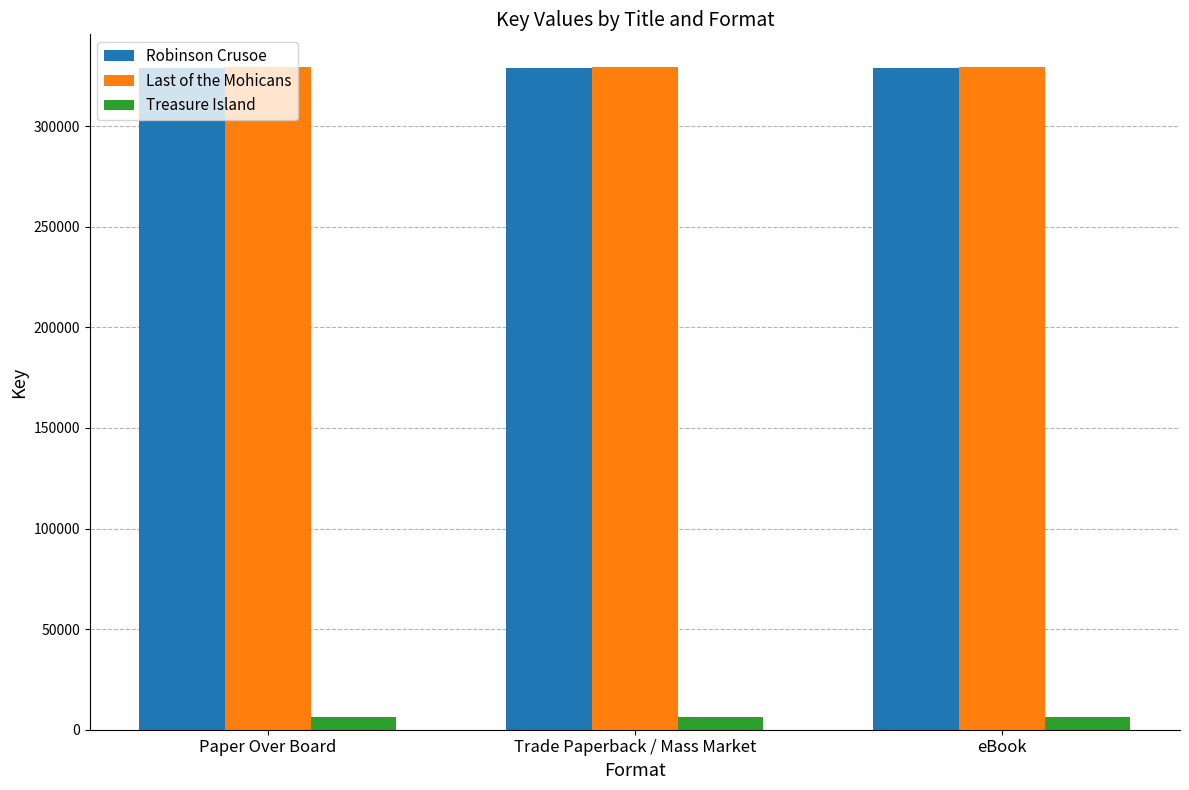

What is the label of the 3rd bar from the left?

eBook